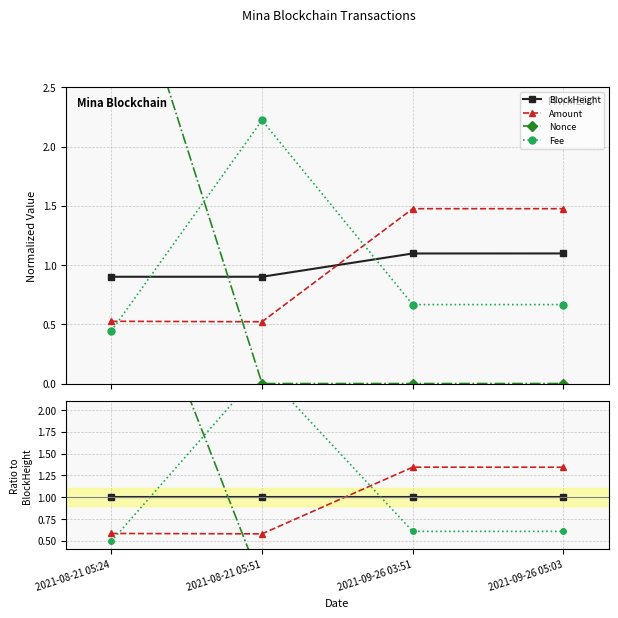

Between 2021-08-21 05:24 and 2021-09-26 03:51, which series saw the biggest shift?

Nonce